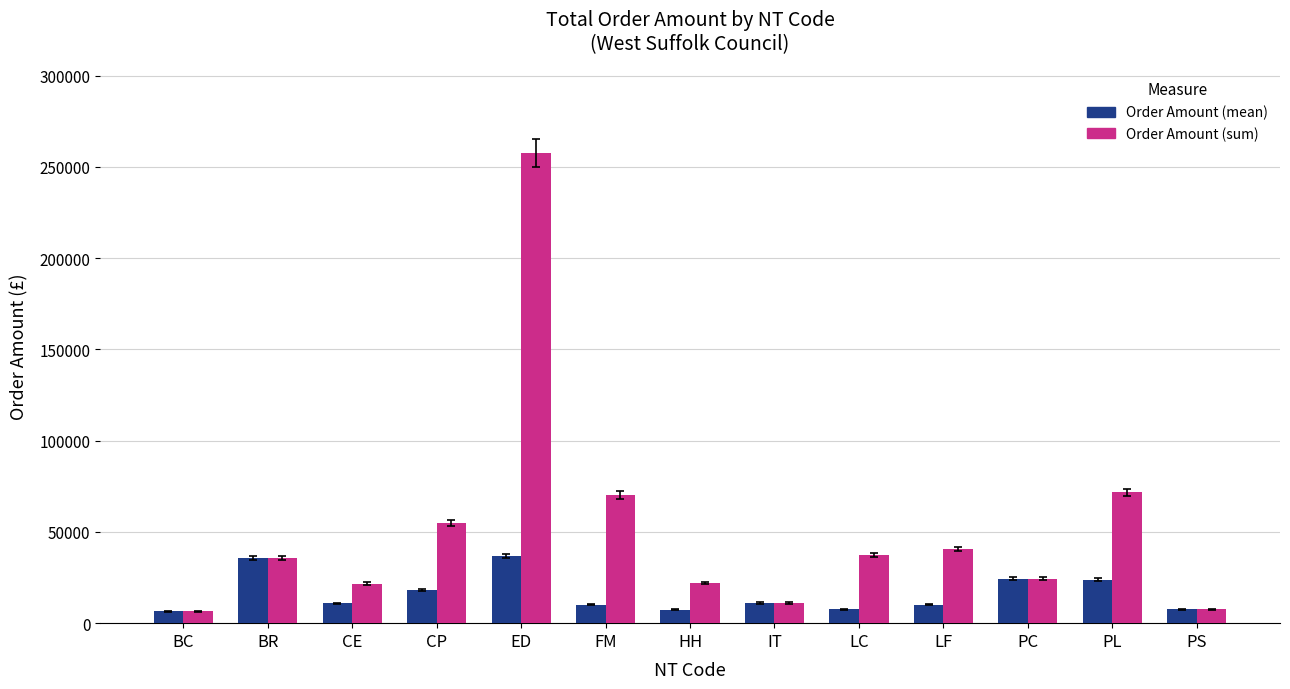

What is the minimum value shown in the chart?

6534.8